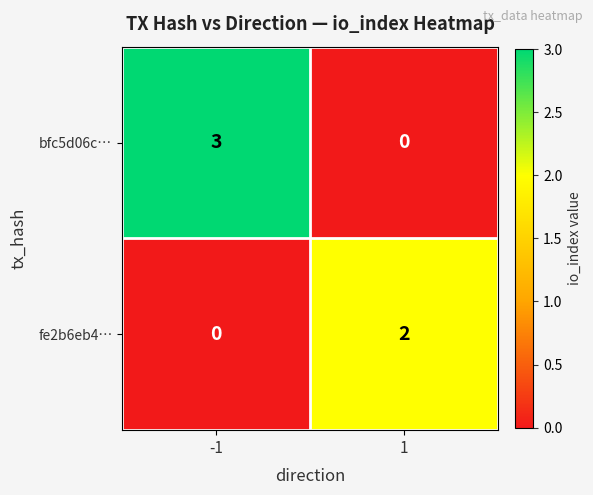

How many data points does each series have?

2